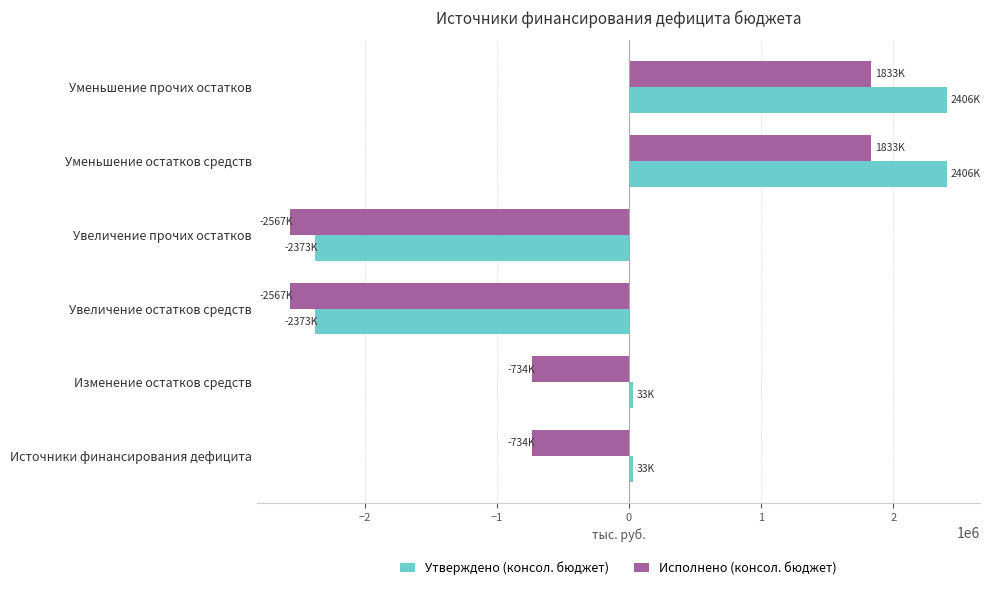

What is the sum of all Исполнено (консол. бюджет) values?

-2935334.6